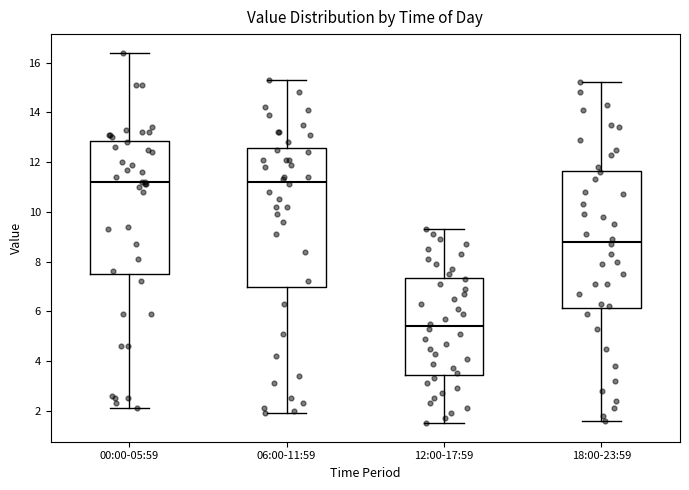

Where is the lower edge of the box for 12:00-17:59 on the y-axis? The values are not printed on the chart, so give them approximately, as read against the axis.

3.4